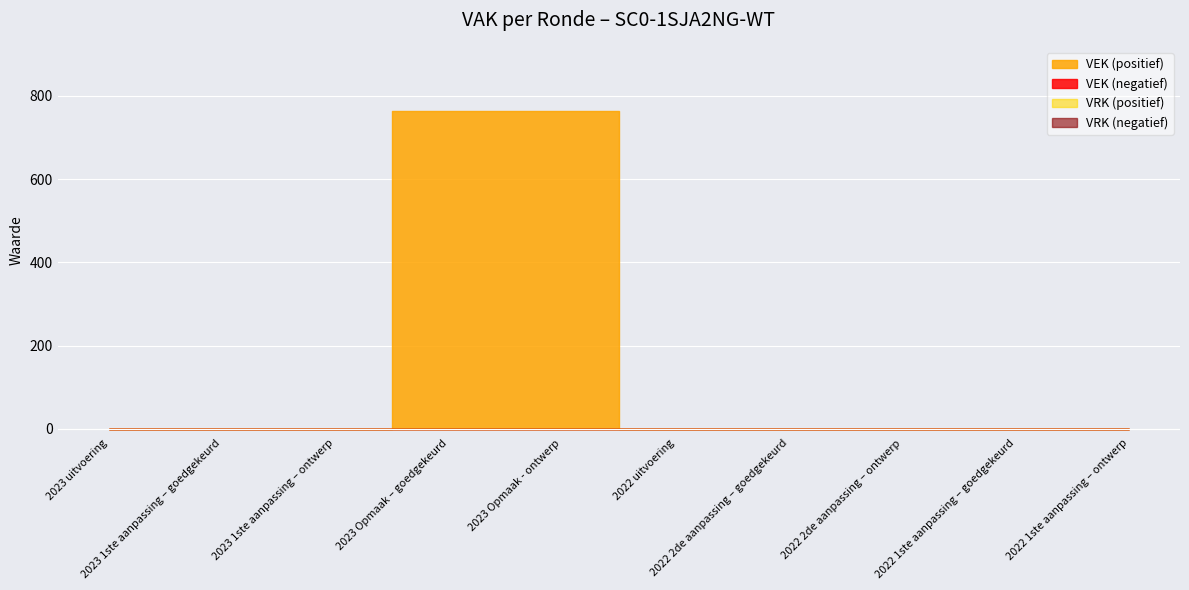

Which series has the largest range (max minus min)?

VEK